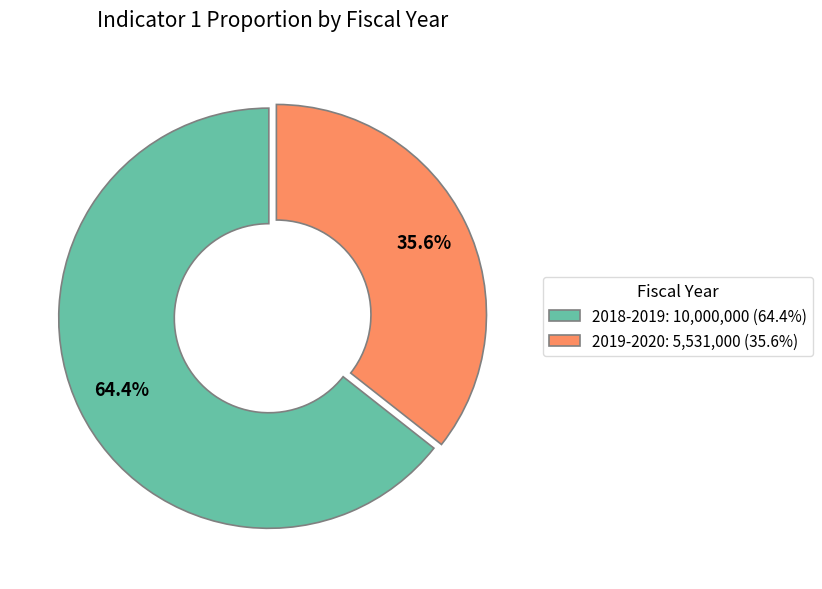

Does any single category account for the majority?

Yes